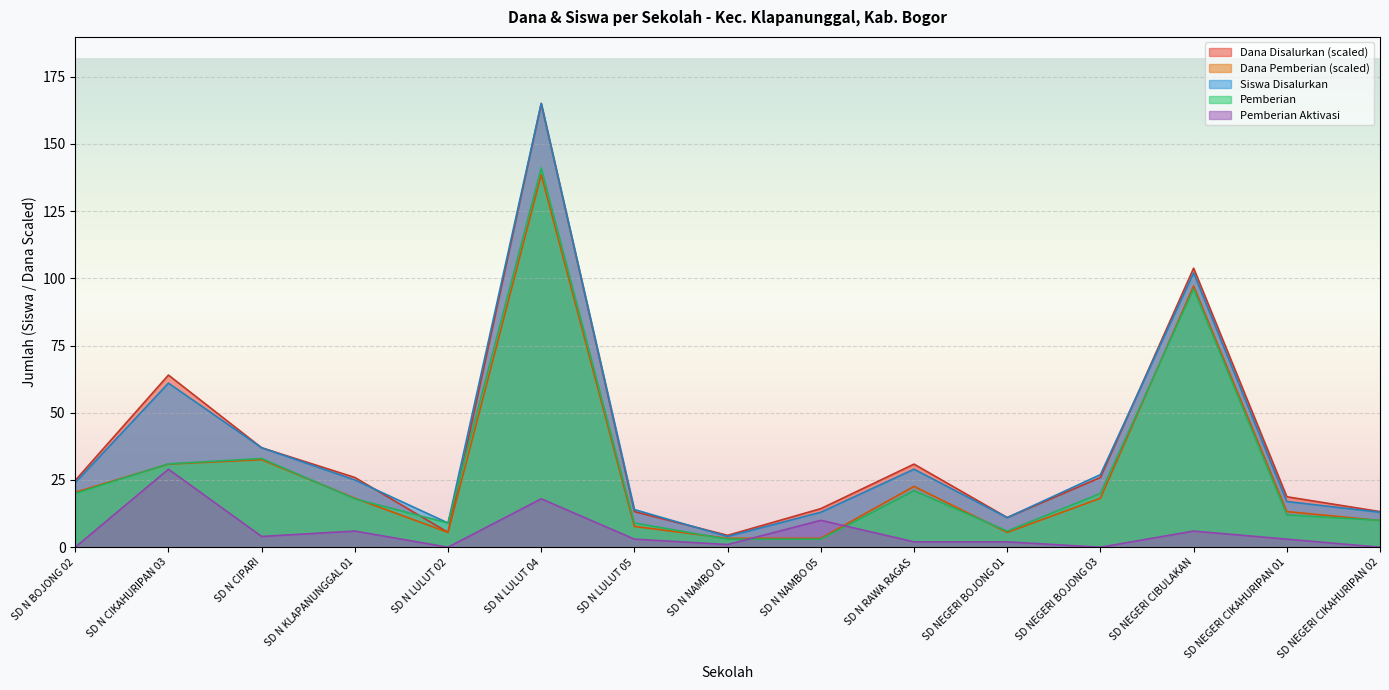

What are all the series names shown in the legend?

Dana Disalurkan (scaled), Dana Pemberian (scaled), Siswa Disalurkan, Pemberian, Pemberian Aktivasi